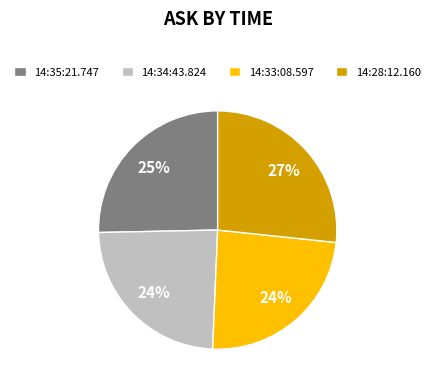

Is there any slice that represents more than half of the pie?

No